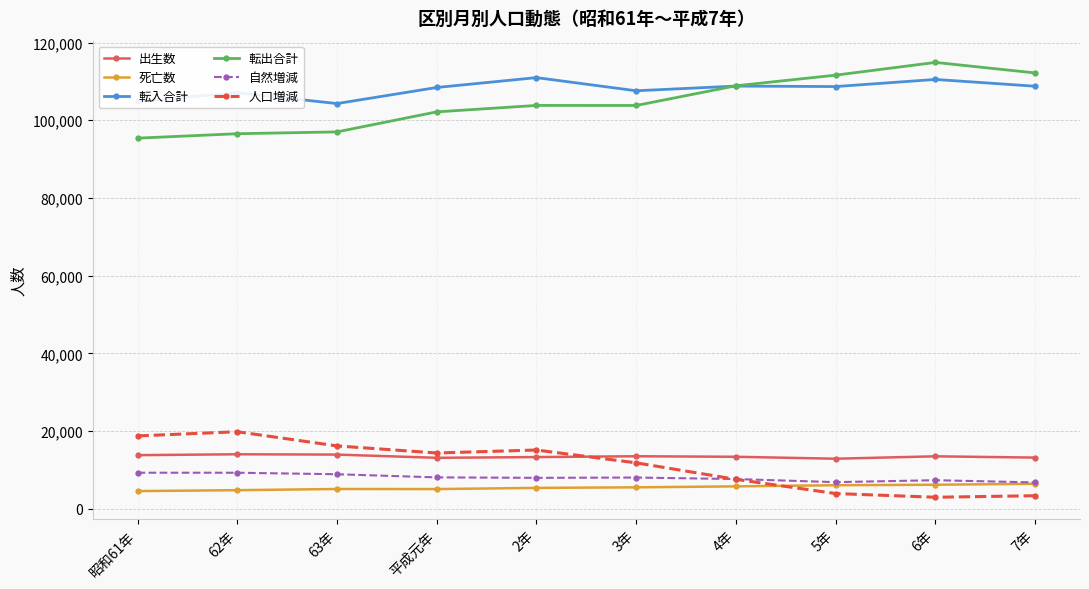

What is the sum of all 自然増減 values?

79861